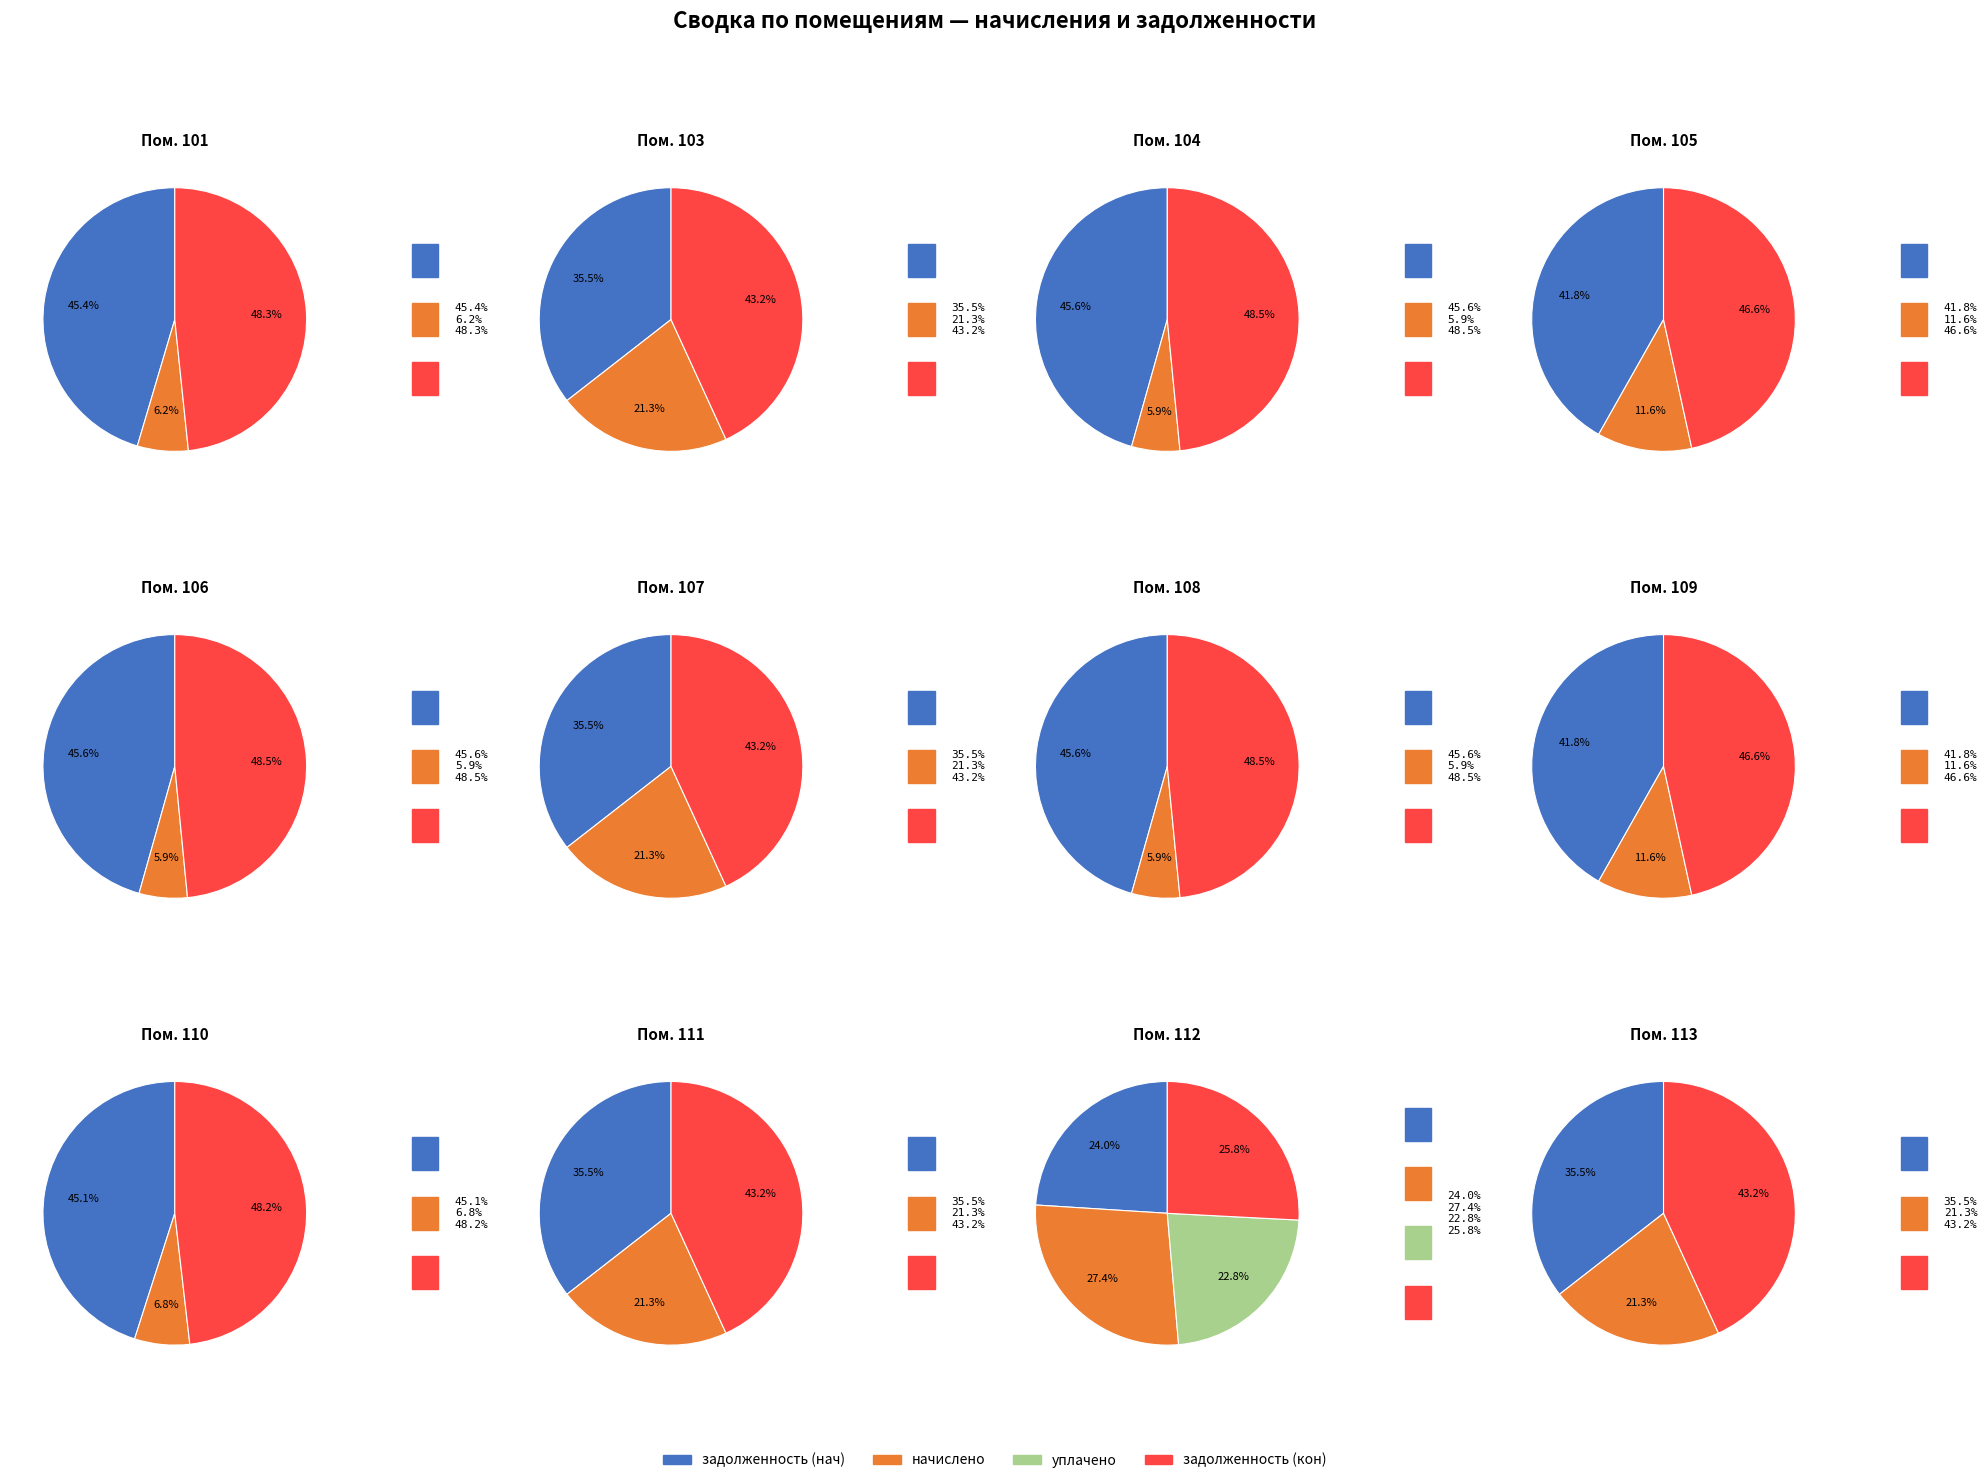

To the nearest percent, what is the difference between the 104 and 113 slice percentages?

4%